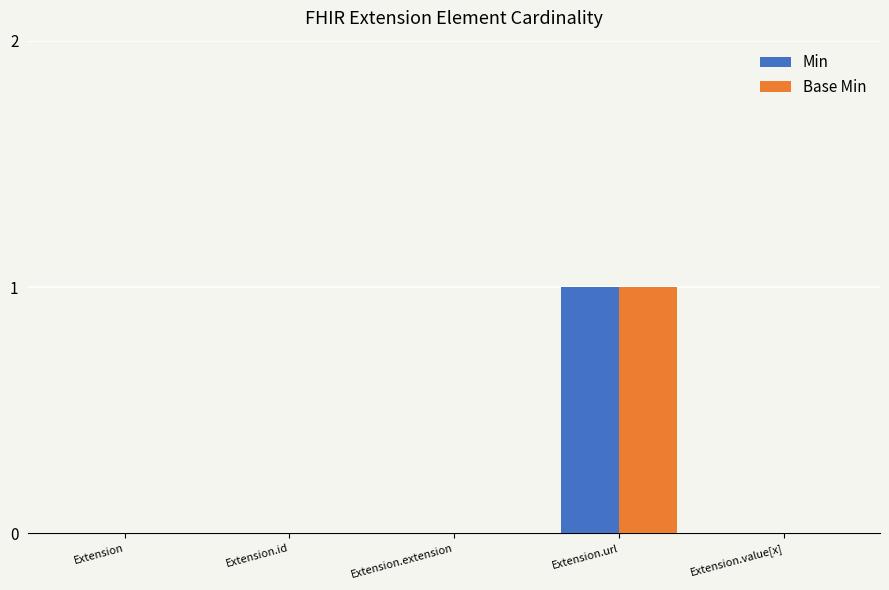

Does the chart contain stacked bars?

No